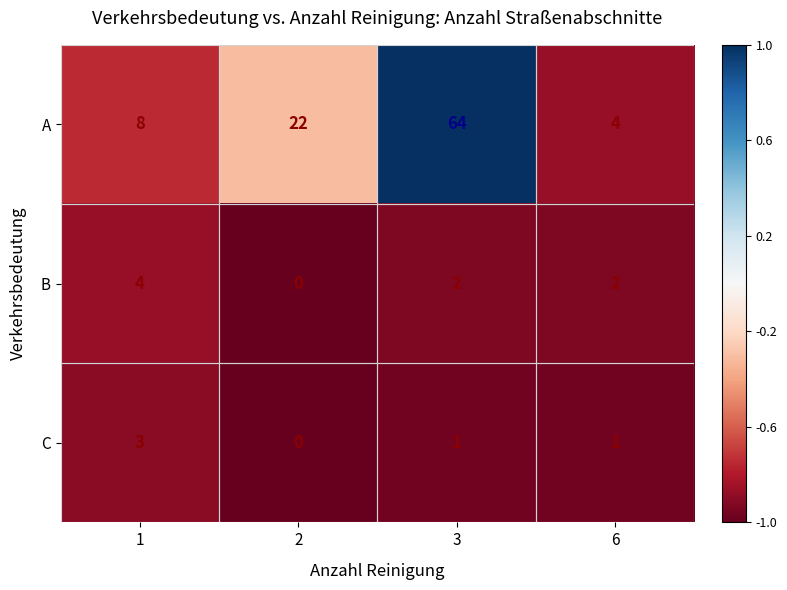

At which category does the chart reach its minimum across all series?

2